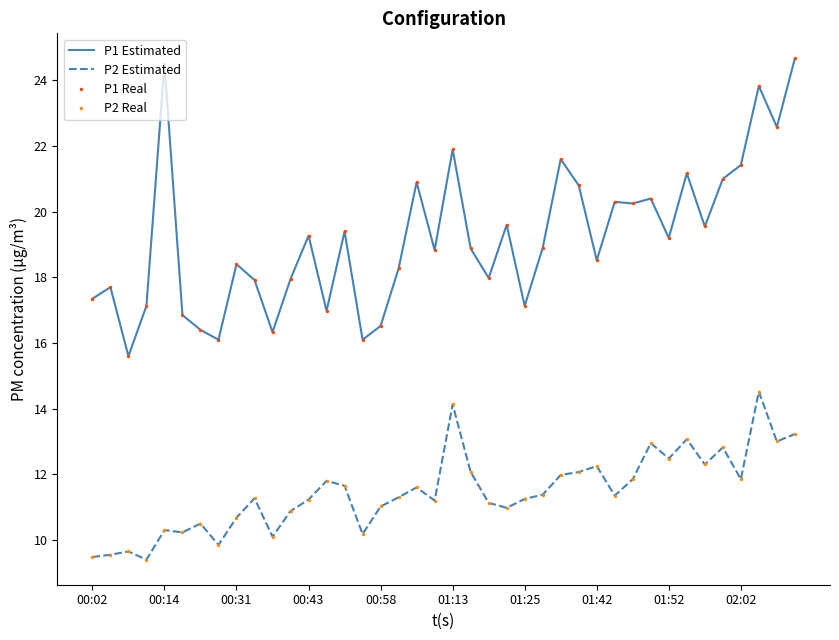

What is the minimum value shown in the chart?

9.4